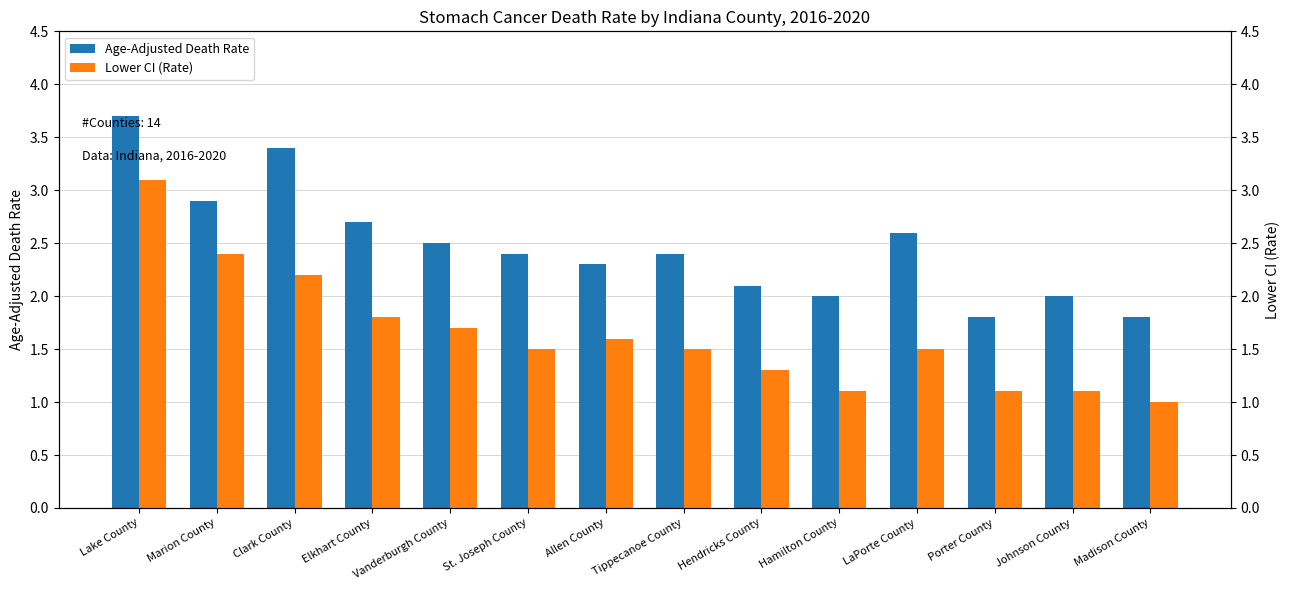

Where does the Age-Adjusted Death Rate series first go above 2?

Lake County